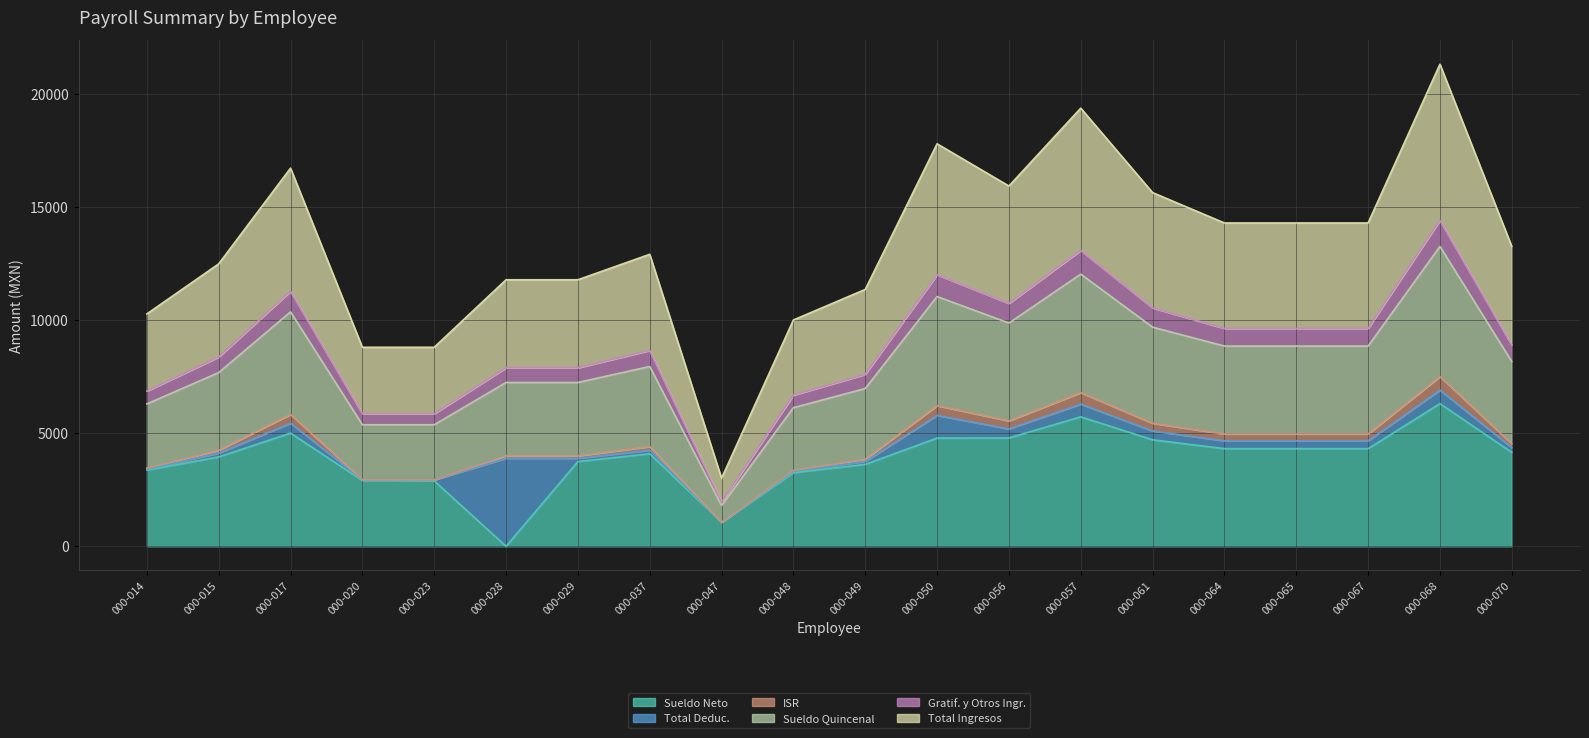

At how many categories does at least one series exceed 2253?

20